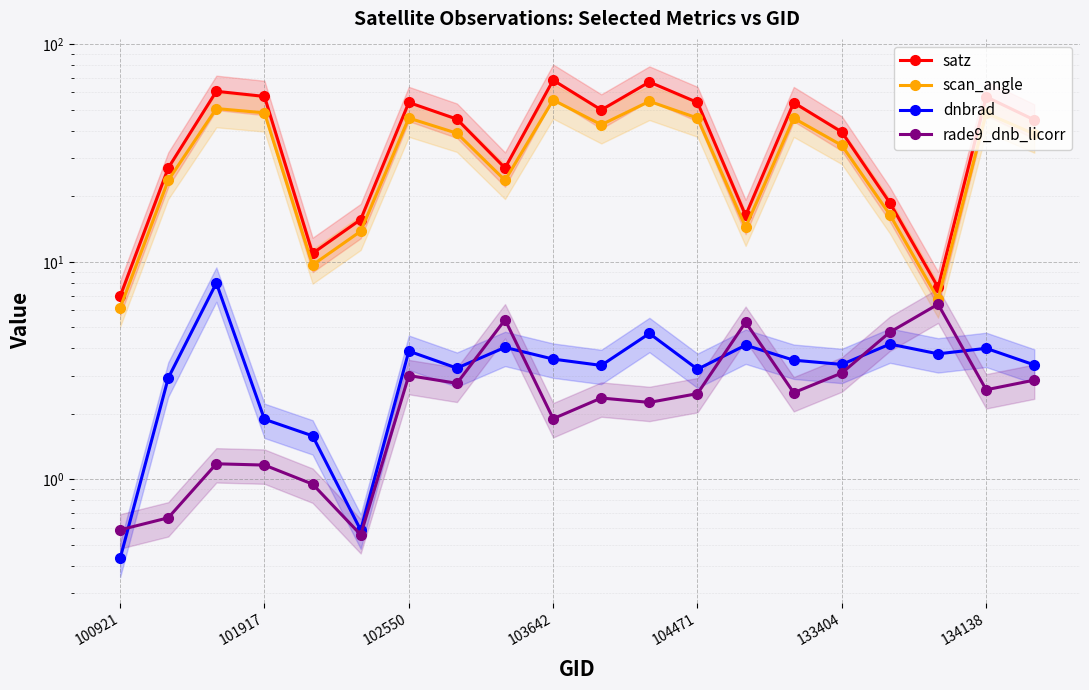

What is the total value across all series at 16?

44.0